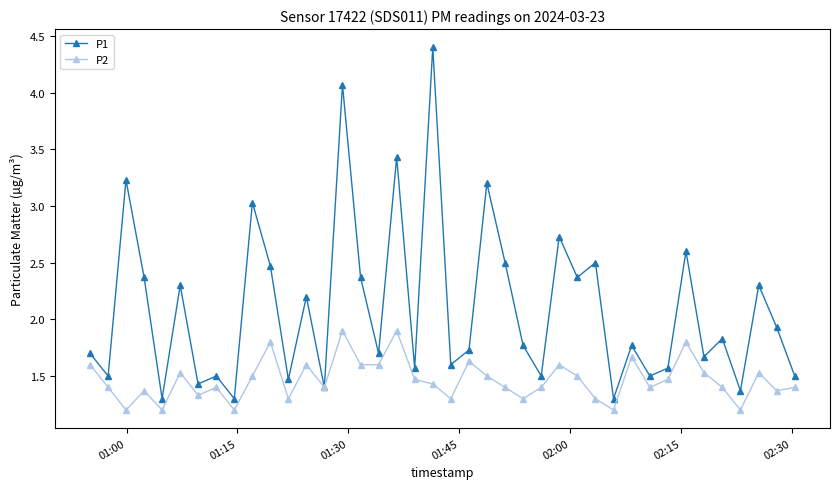

Which series has the largest total across all categories?

P1